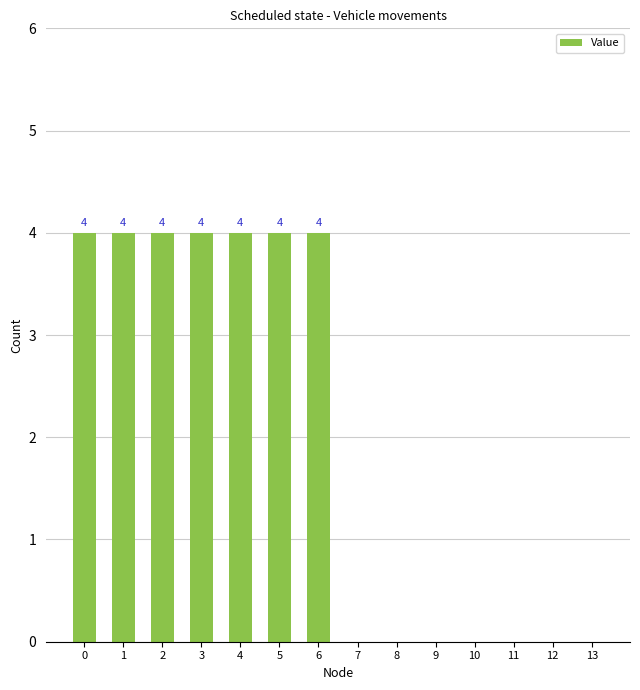

What is the sum of the values at 1 and 3?

8